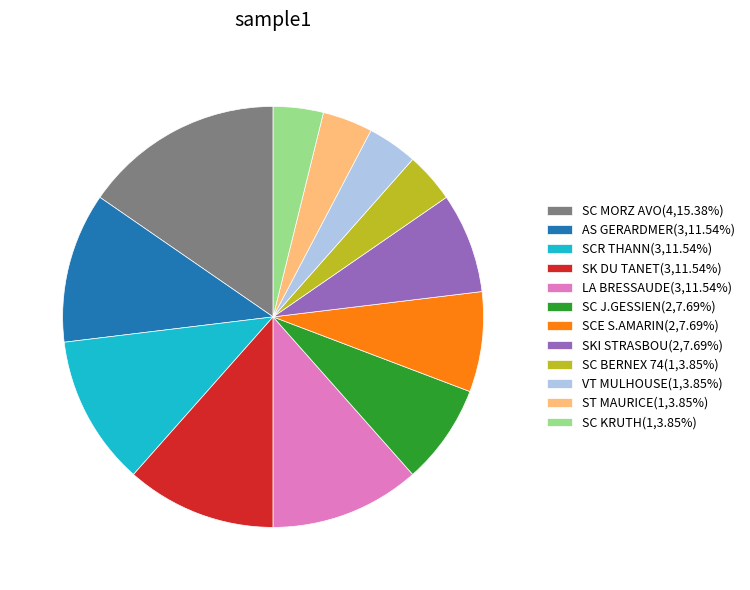

Approximately how many times larger is the value at ST MAURICE(1,3.85%) compared to LA BRESSAUDE(3,11.54%)?

0.3